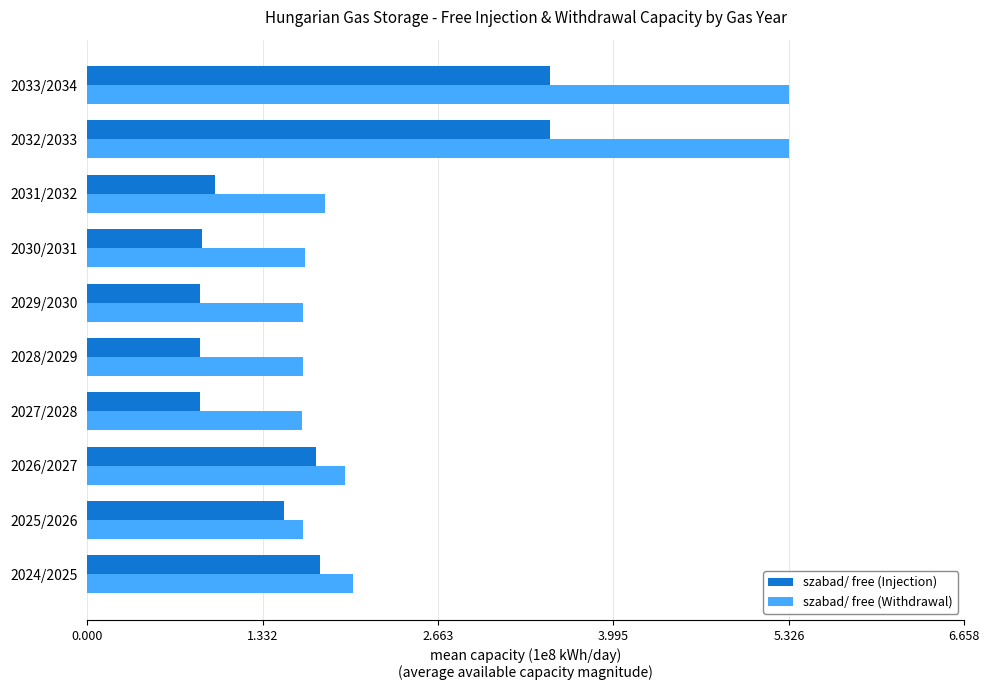

The value of szabad/ free (Withdrawal) at 2024/2025 is 2.0. True or false?

True